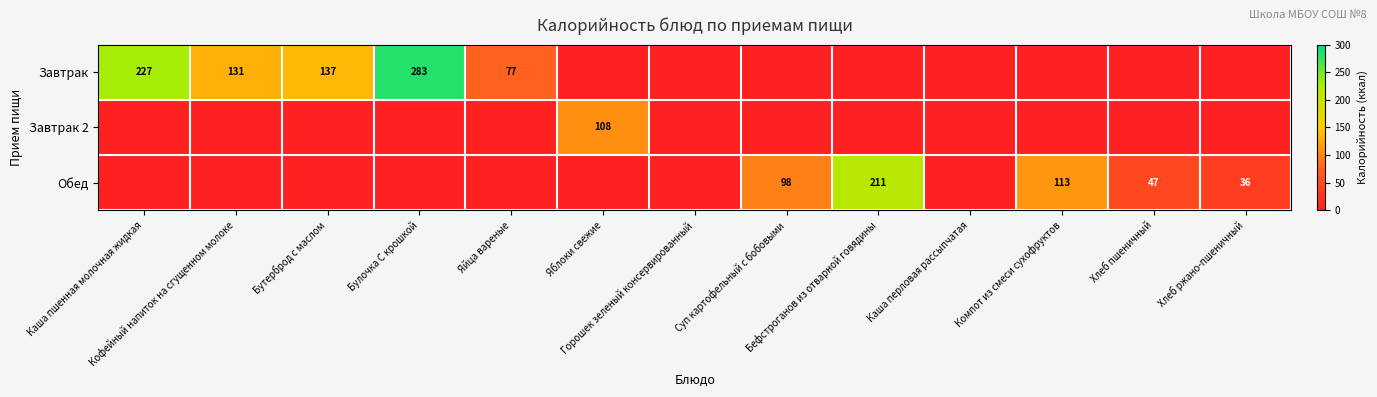

What is the maximum value for Обед?

211